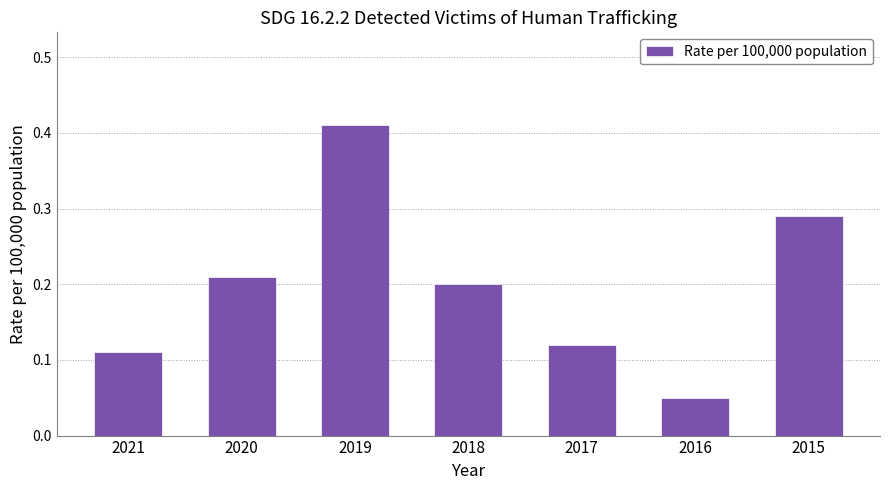

Count the values in the range 0 to 1.

7